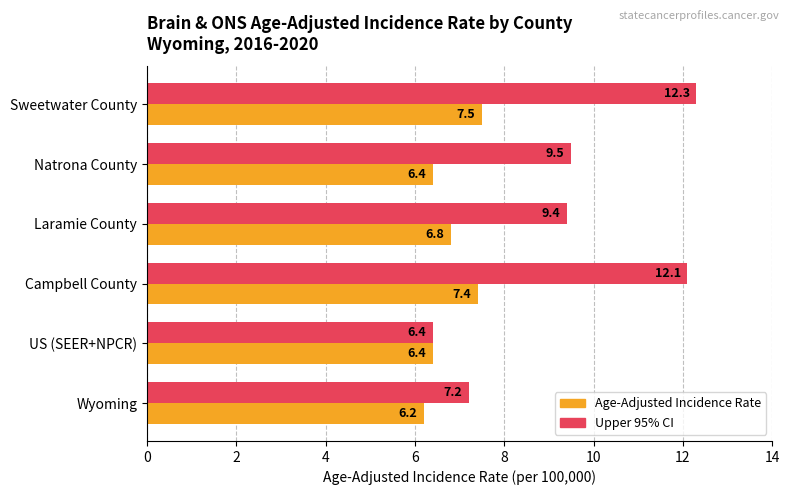

List the labels in order of Upper 95% CI value, smallest first.

US (SEER+NPCR), Wyoming, Laramie County, Natrona County, Campbell County, Sweetwater County